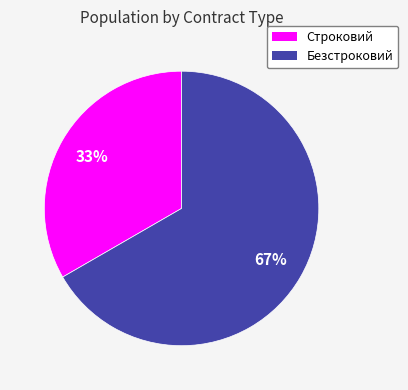

Is it true that Строковий is 19% of the pie?

False